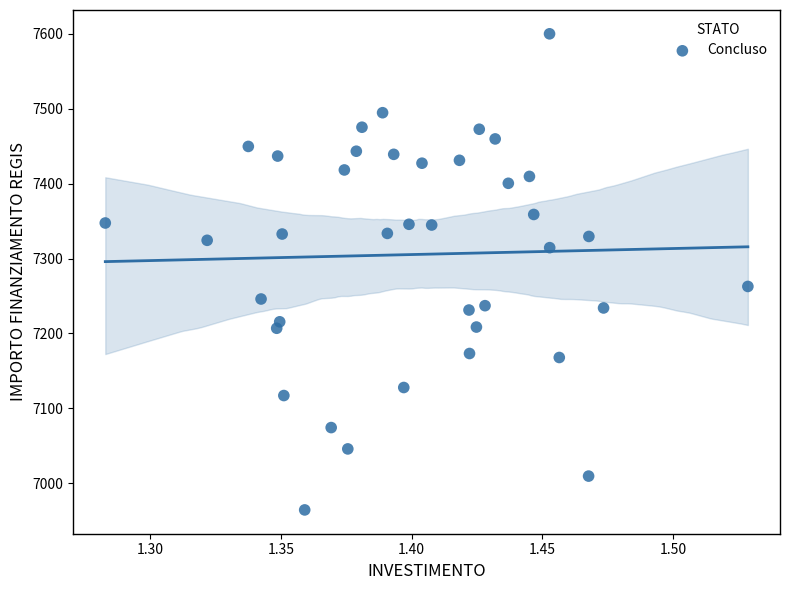

What Y value in the scatter plot is closest to 7282?

7262.7